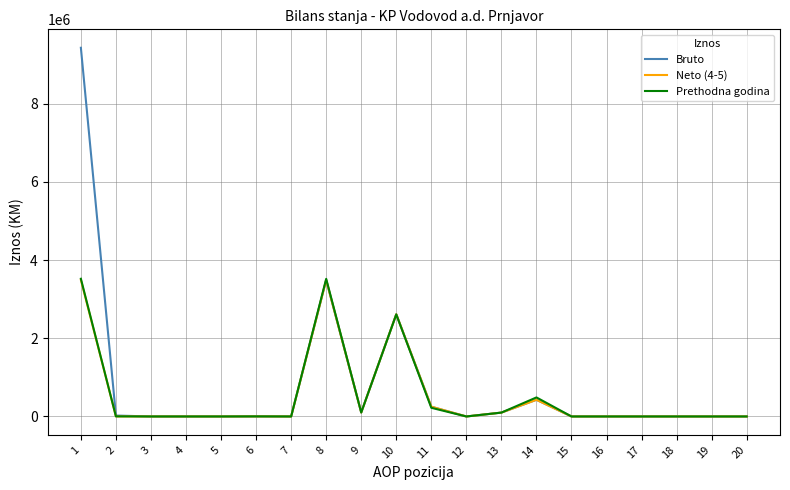

How many series are shown in this chart?

3